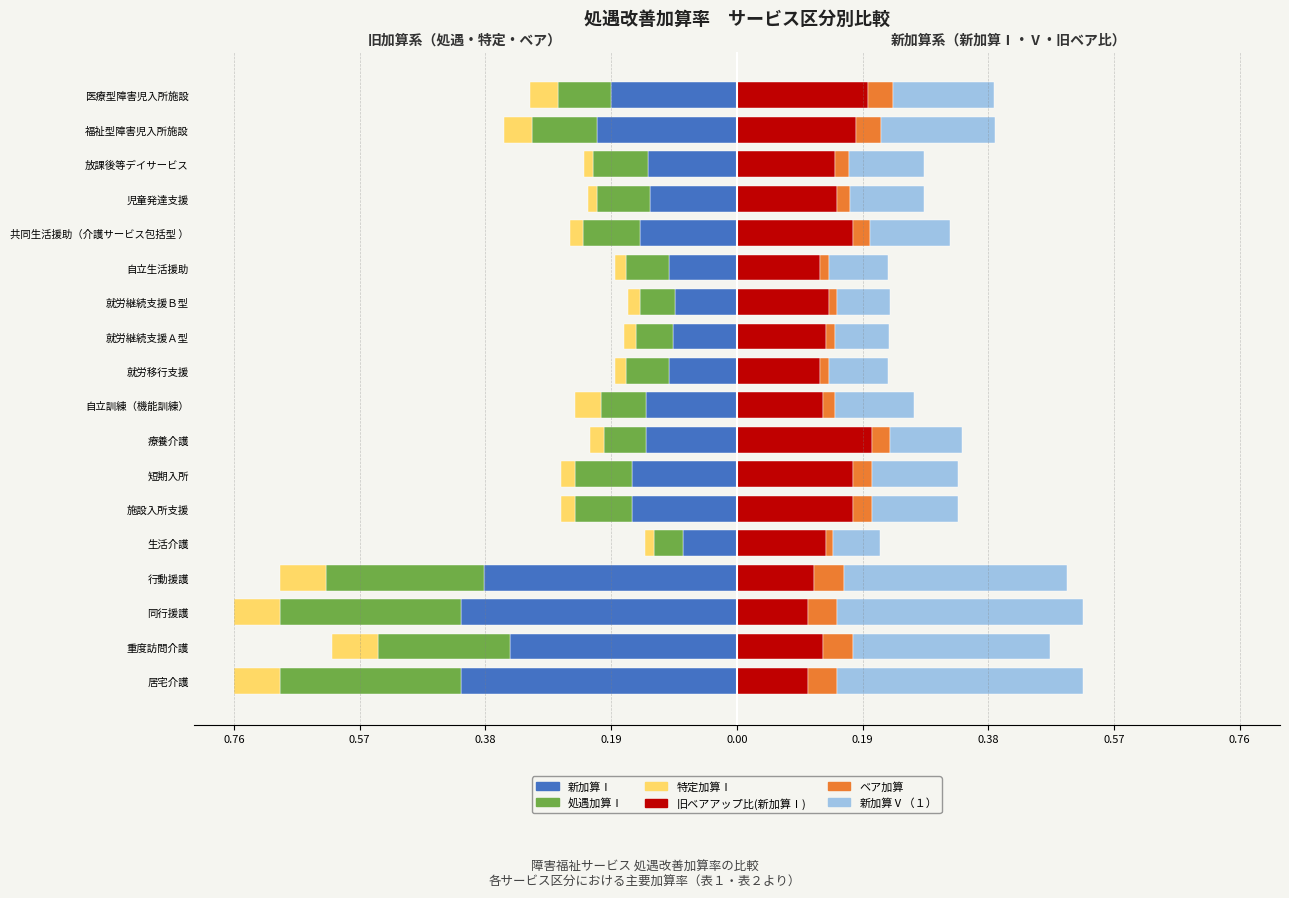

What is the sum of all ベア加算 values?

0.5